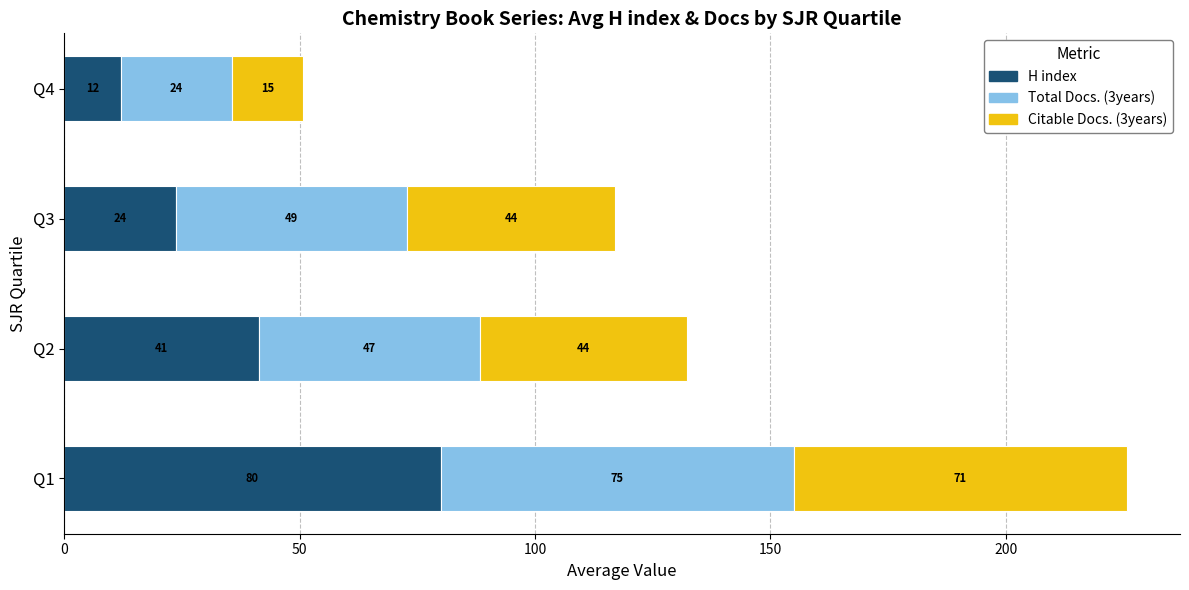

The H index series shows 41.3 at Q2. True or false?

True